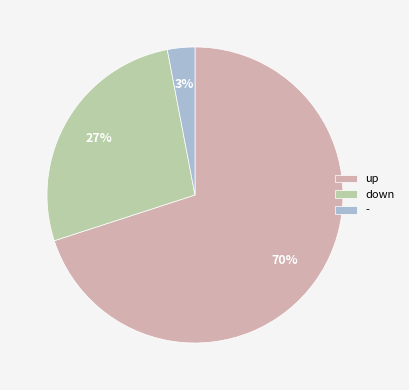

Is the sum of - and down greater than half?

No